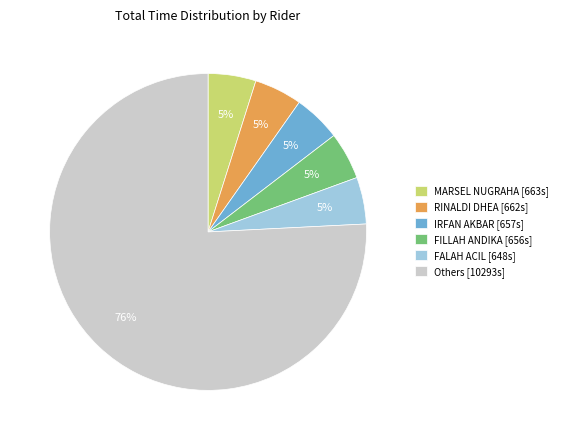

Combined, do FALAH ACIL [648s] and RINALDI DHEA [662s] account for over 50%?

No